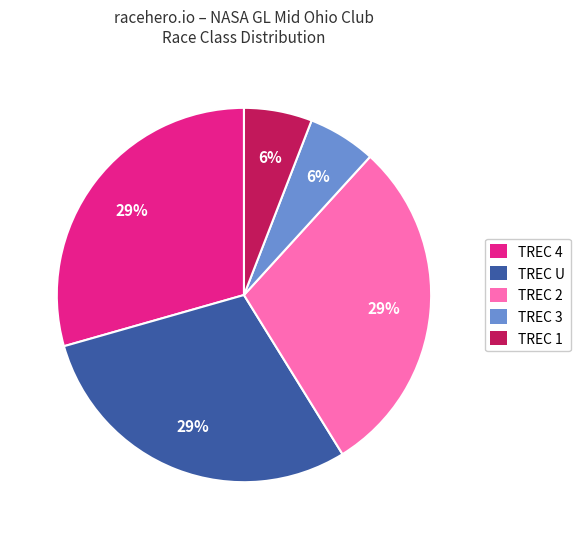

Does any single category account for the majority?

No